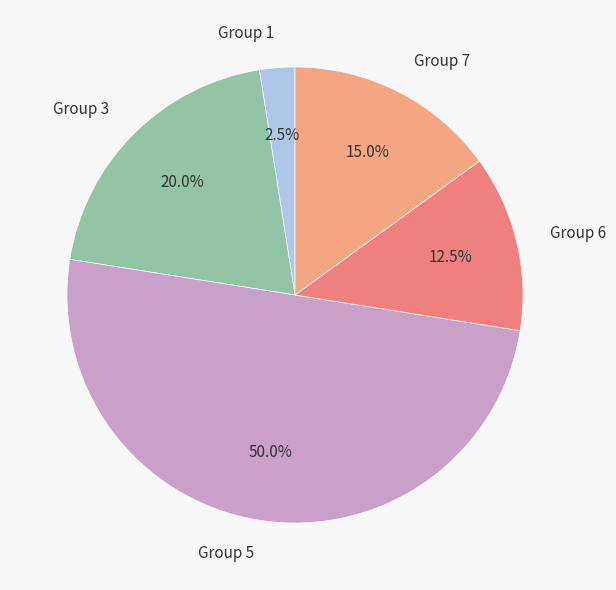

Which slice is the smallest?

Group 1